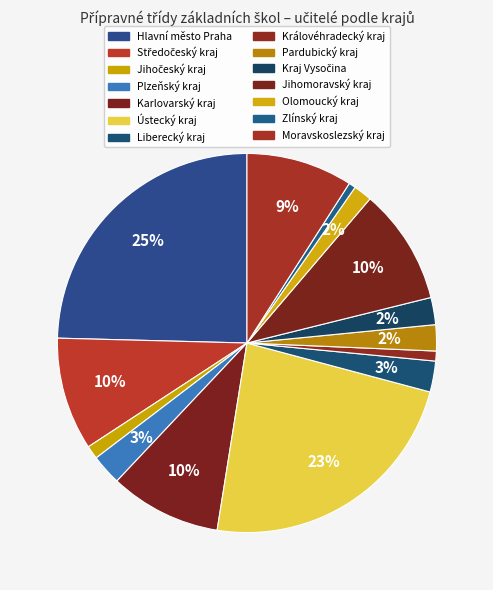

Count the number of slices in the pie.

14